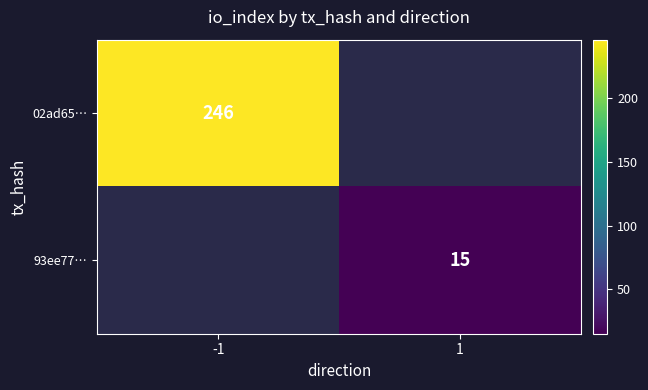

The 02ad65… series shows 160 at -1. True or false?

False